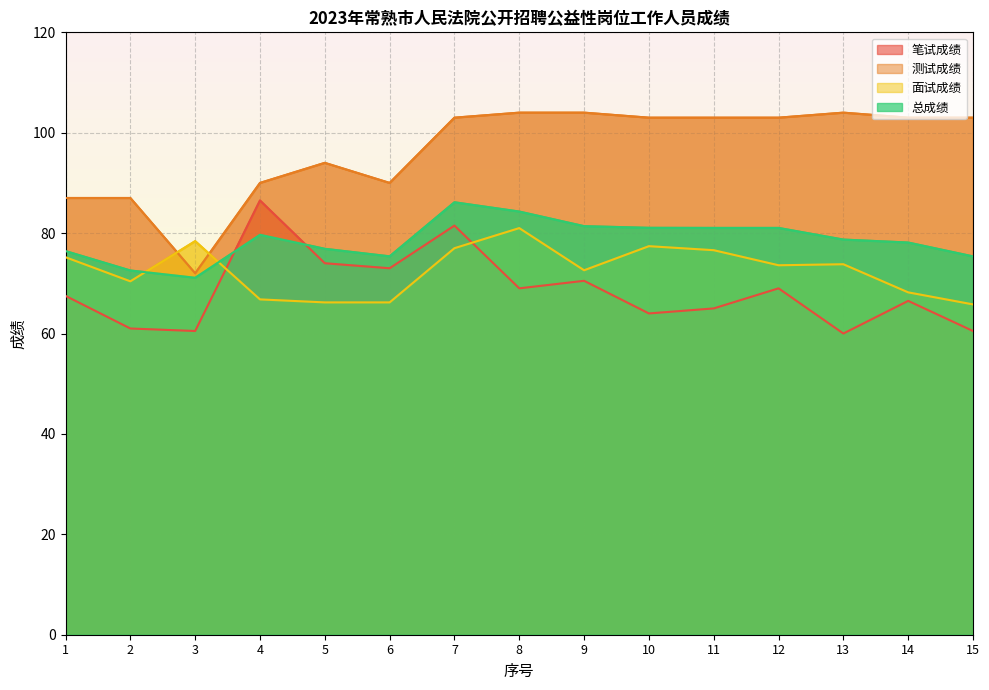

How many lines are shown in the chart?

4